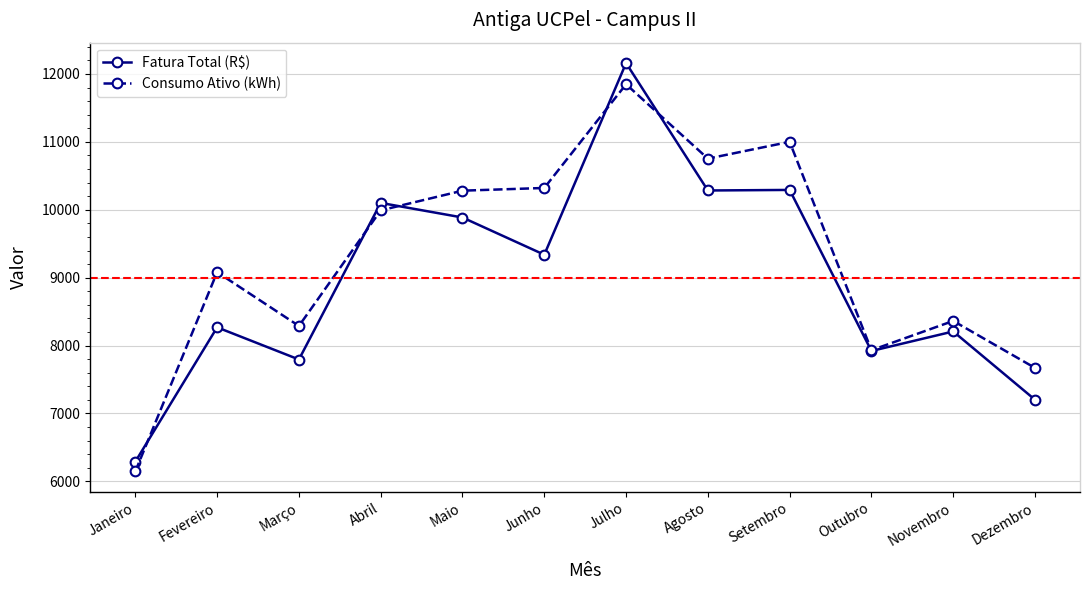

At which category does Fatura Total (R$) reach its first local peak?

Fevereiro